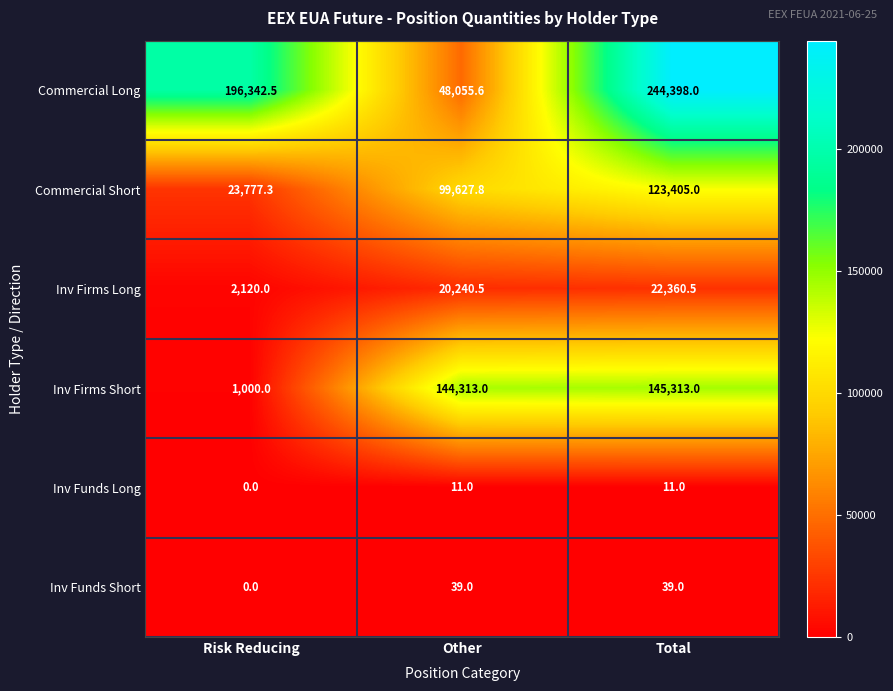

What is the difference between the highest and lowest values at Other?

144302.0